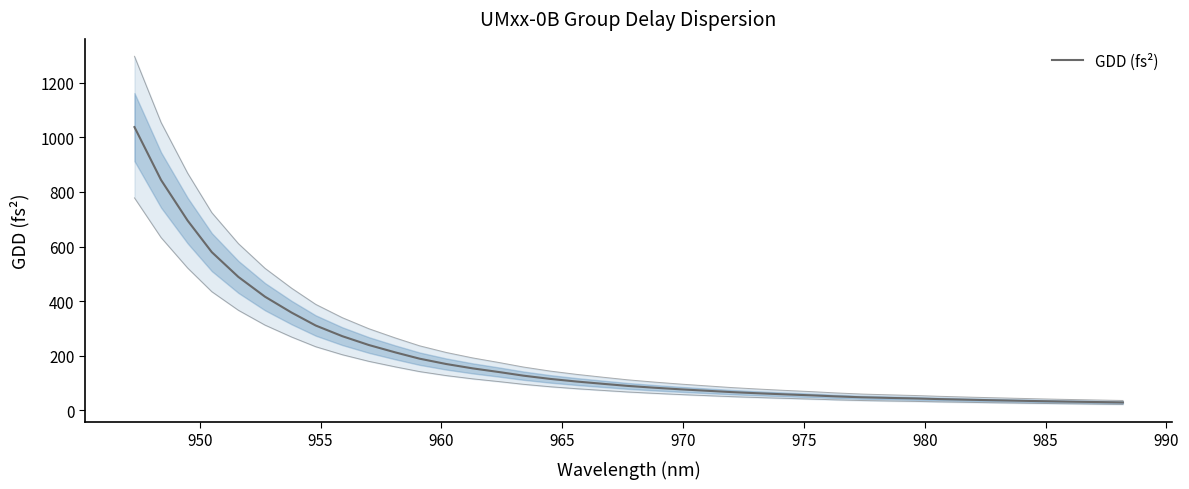

What is the value of the 22nd point from the left?

76.7